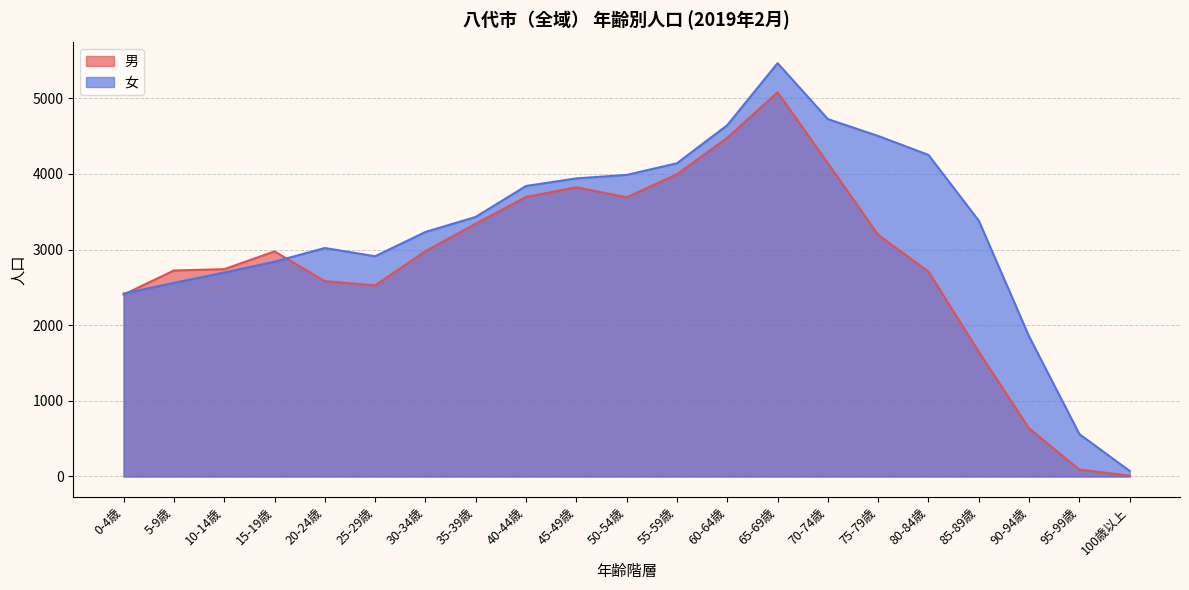

True or false: 男 has more than 2 points higher than both neighbors.

True